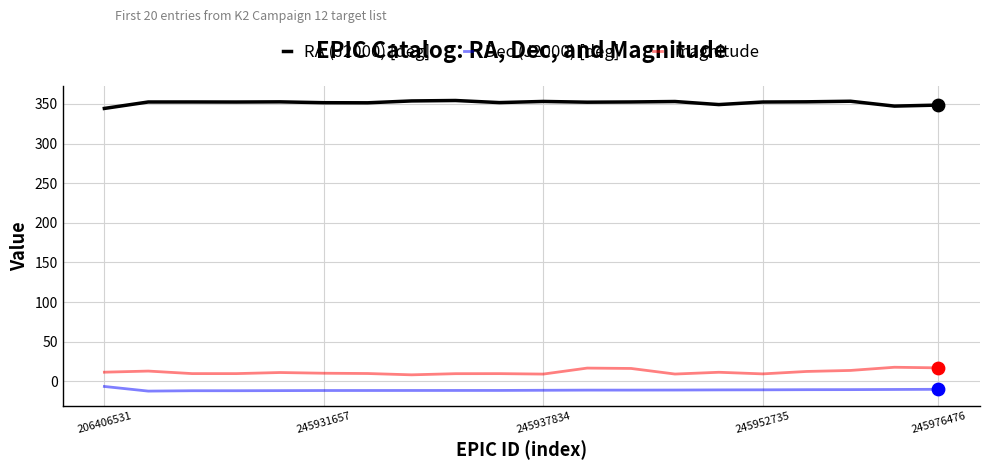

What is the maximum value shown in the chart?

354.4